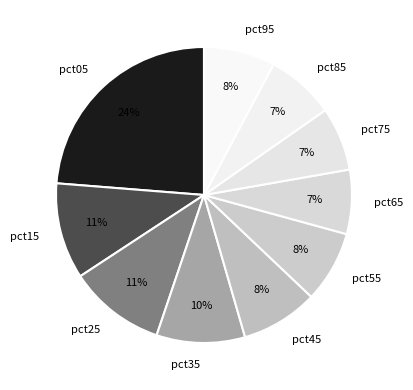

Do pct15 and pct65 together represent more than half of the pie?

No